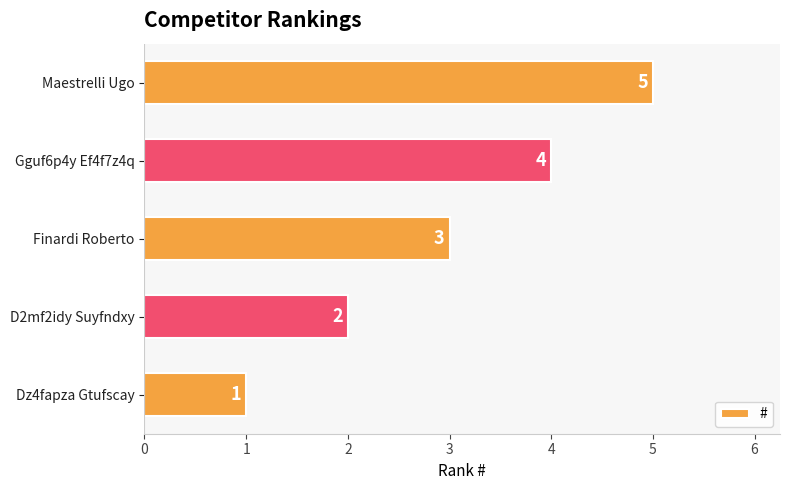

Between Finardi Roberto and D2mf2idy Suyfndxy, which is larger?

Finardi Roberto